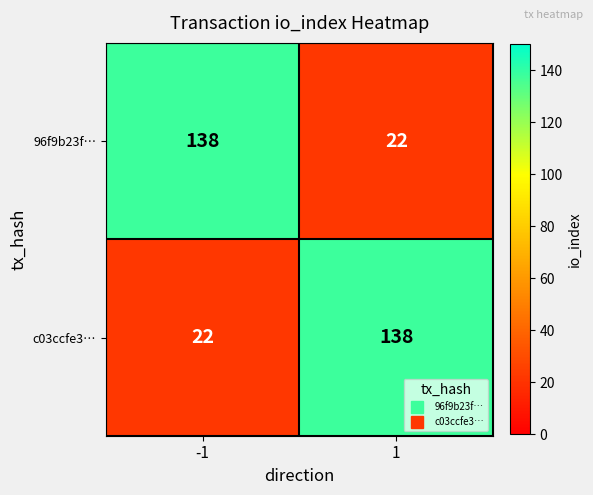

What is the maximum value shown in the chart?

138